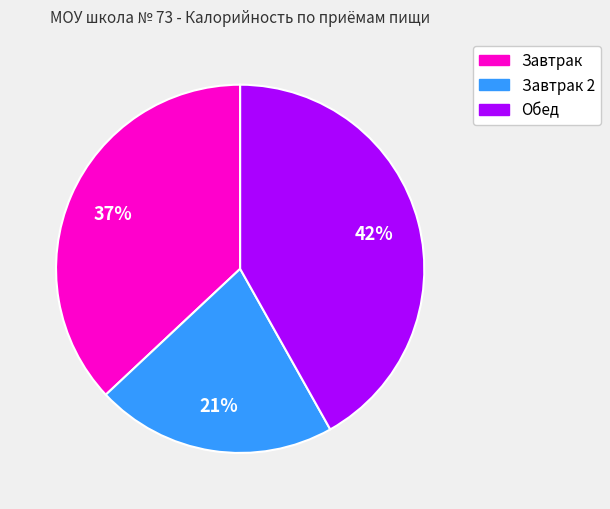

To the nearest percent, what is the difference between the largest and smallest slice percentages?

21%